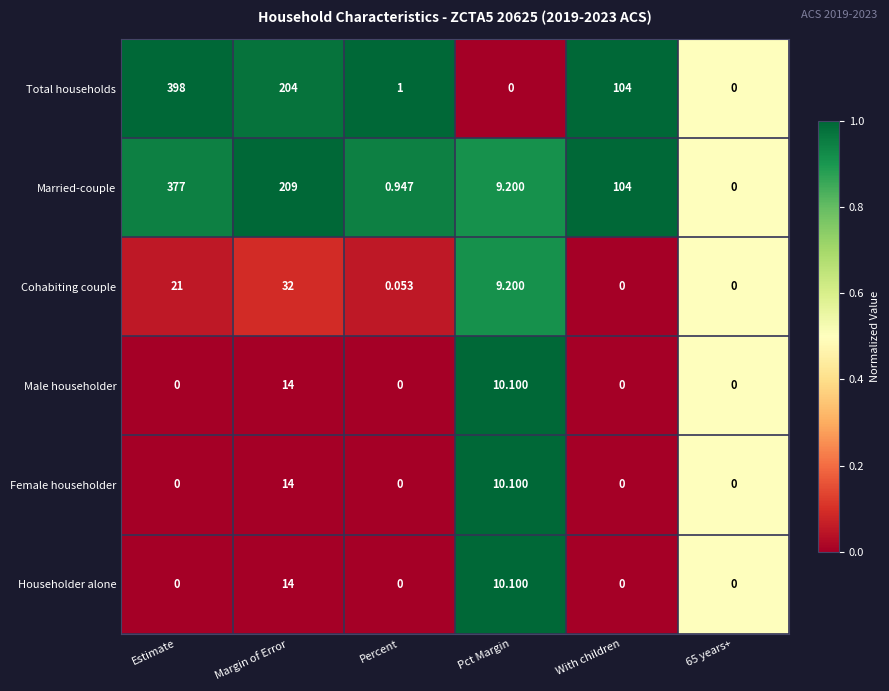

Which series has the largest total across all categories?

Total households